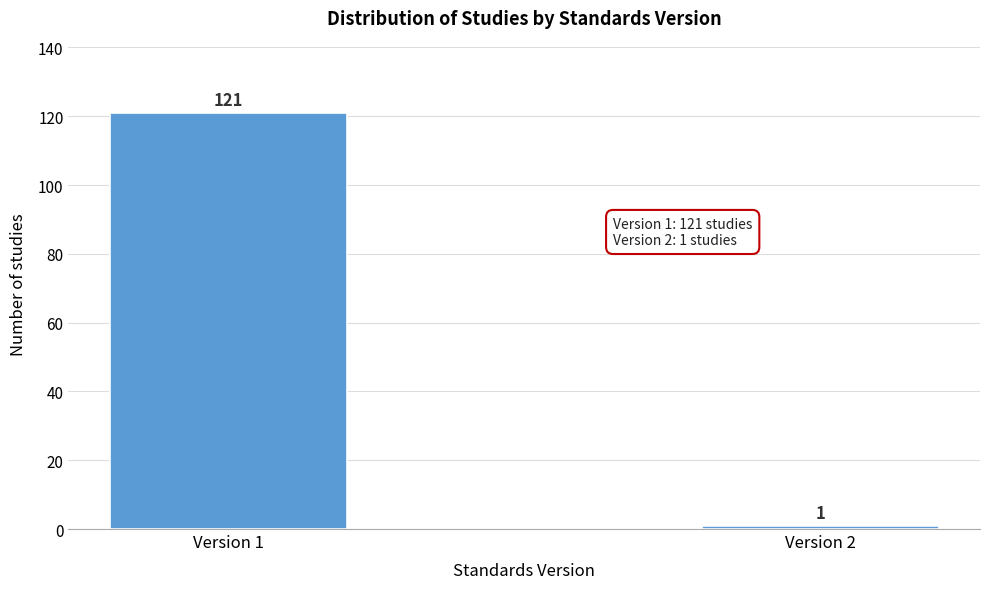

Reading left to right, extract all data points from this chart.

121	1